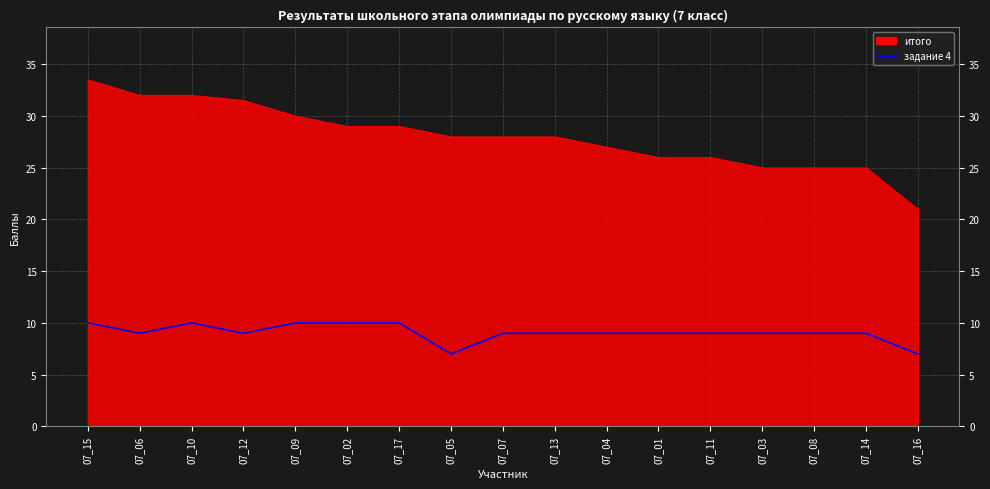

True or false: there are more than 0 points higher than both neighbors.

True